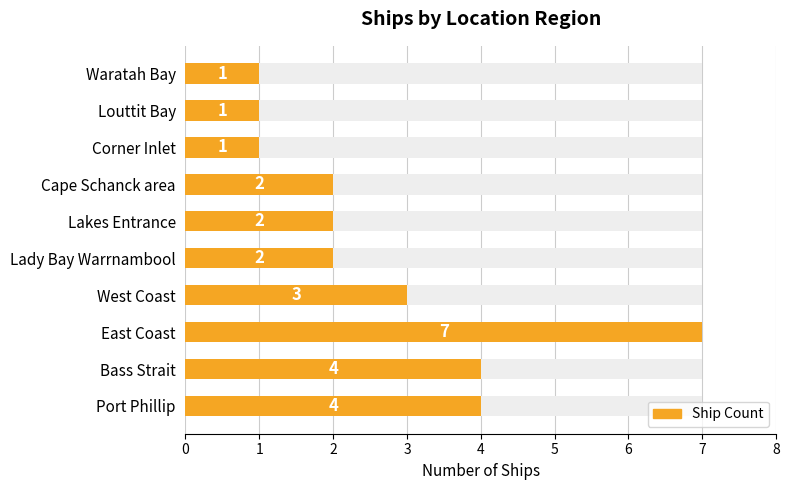

What is the value of the 2nd bar from the left?

4